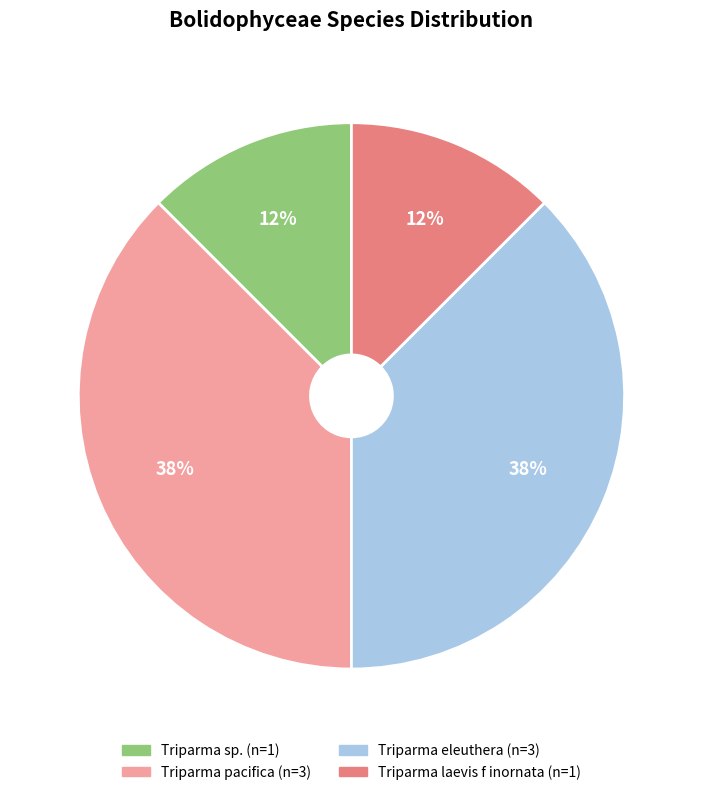

To the nearest percent, what is the average slice percentage?

25%